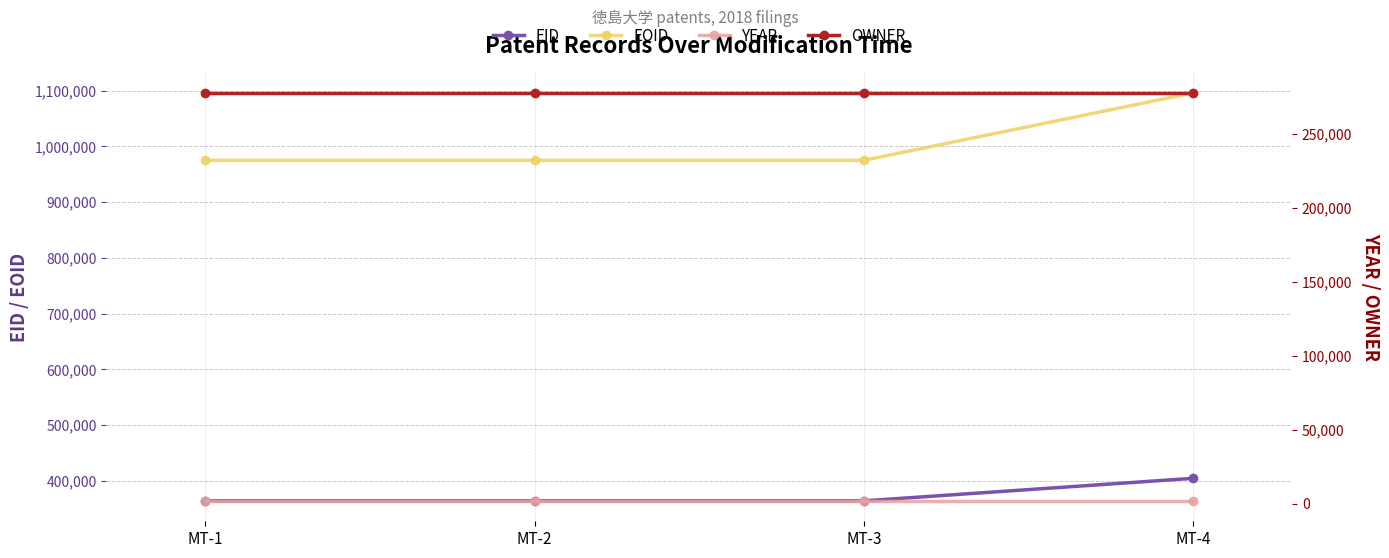

True or false: YEAR and EID cross at least once.

False